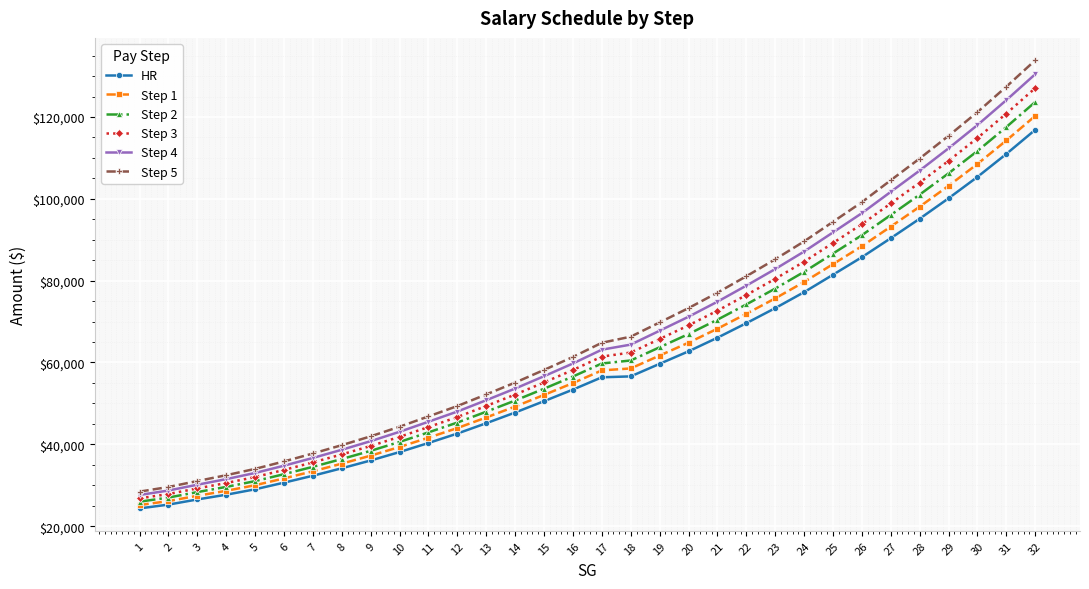

What is the difference between the highest and lowest values at 24?

12410